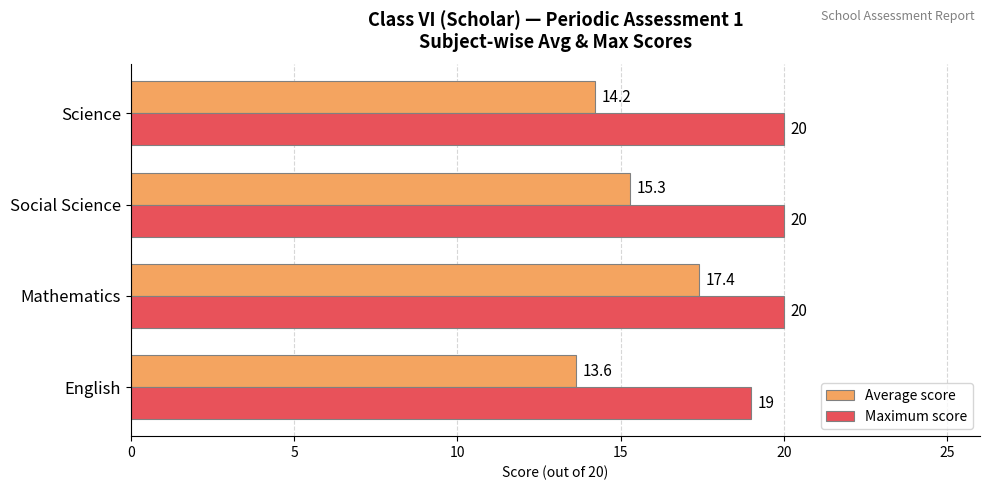

What are all the series names shown in the legend?

Average score, Maximum score